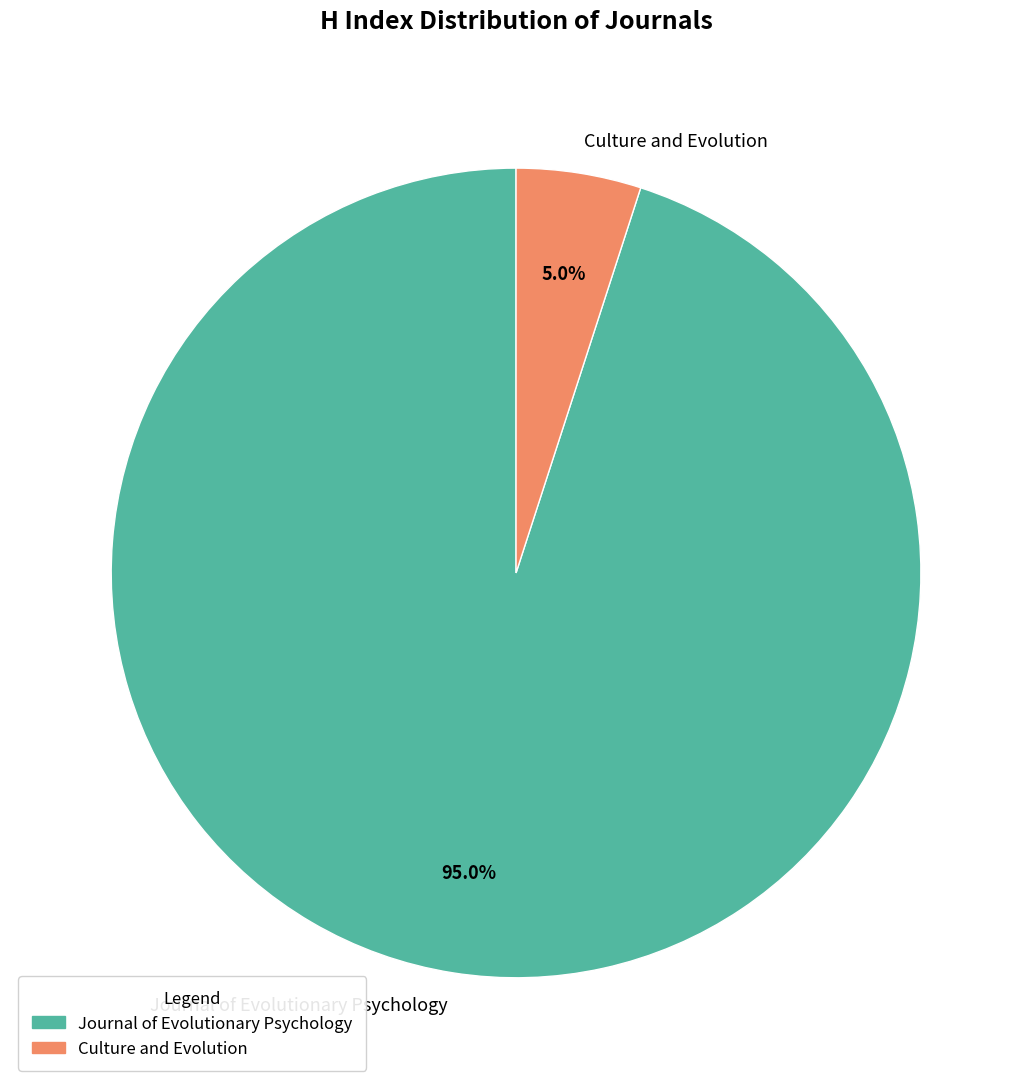

What percentage is the Culture and Evolution slice, to the nearest percent?

5%